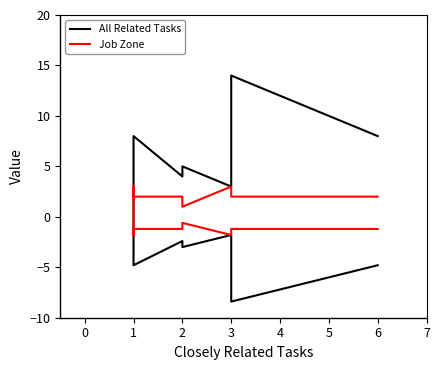

What are all the series names shown in the legend?

All Related Tasks, Job Zone